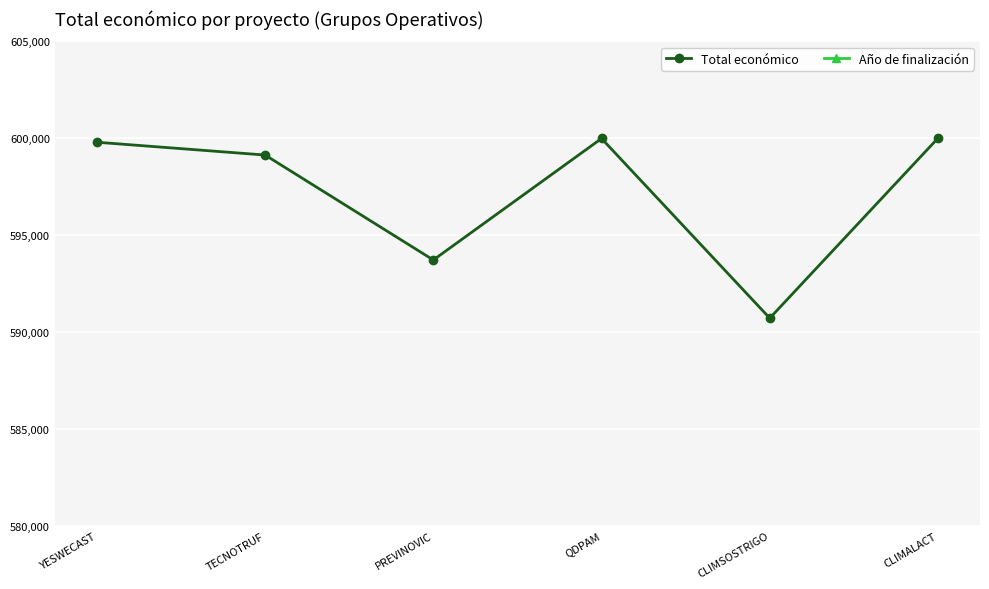

Count the number of data series in this chart.

2